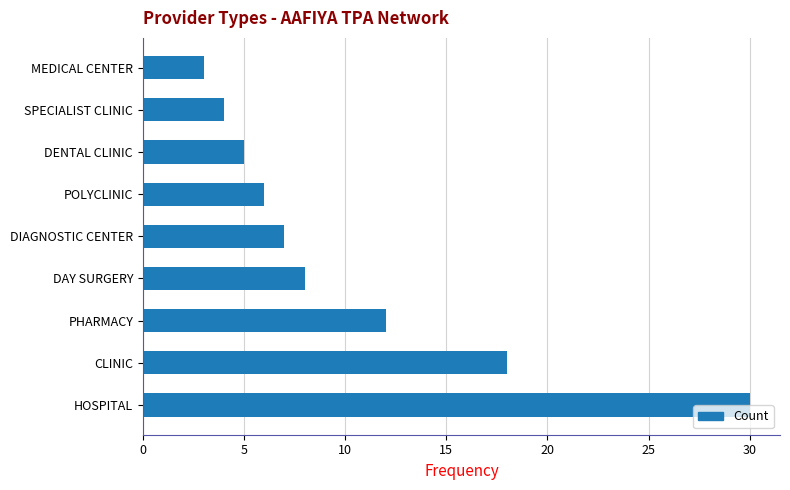

What is the sum of all values?

93